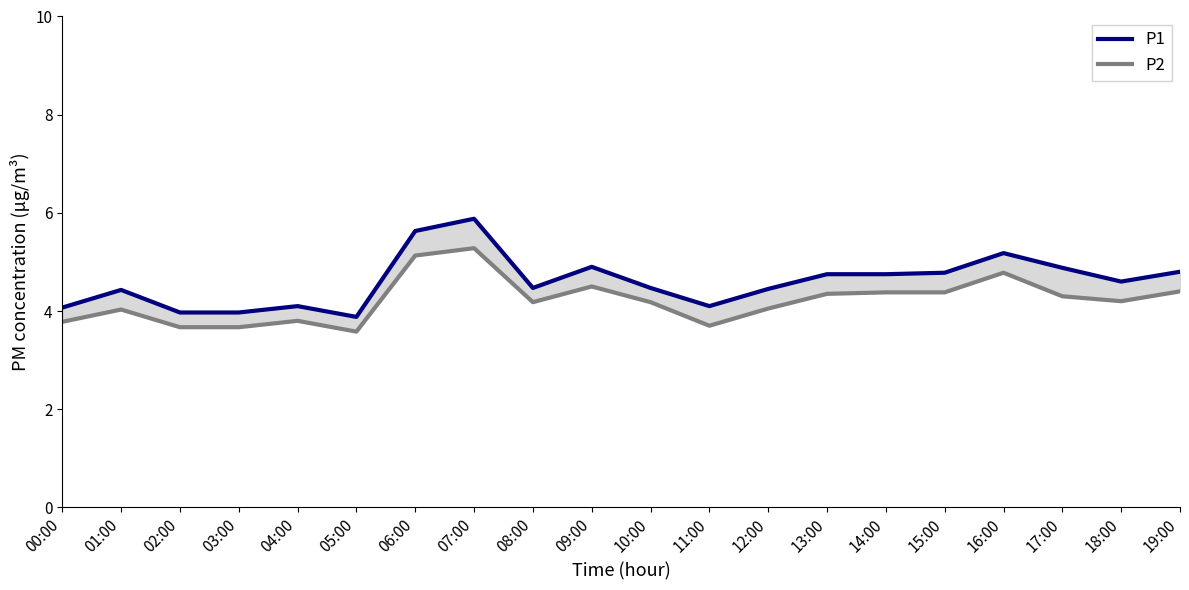

What is the approximate value of P1 at 09:00?

4.9